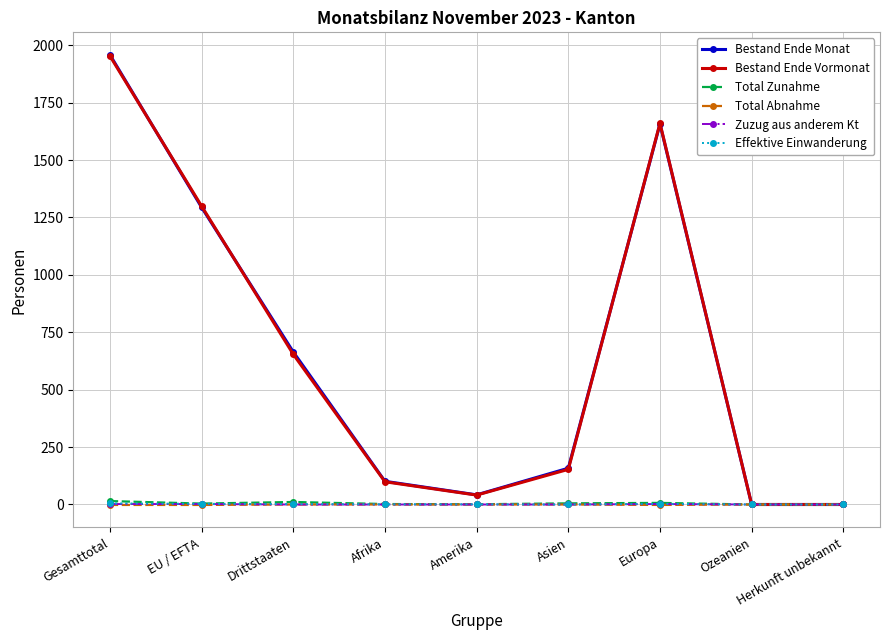

Does the chart have visible grid lines?

Yes